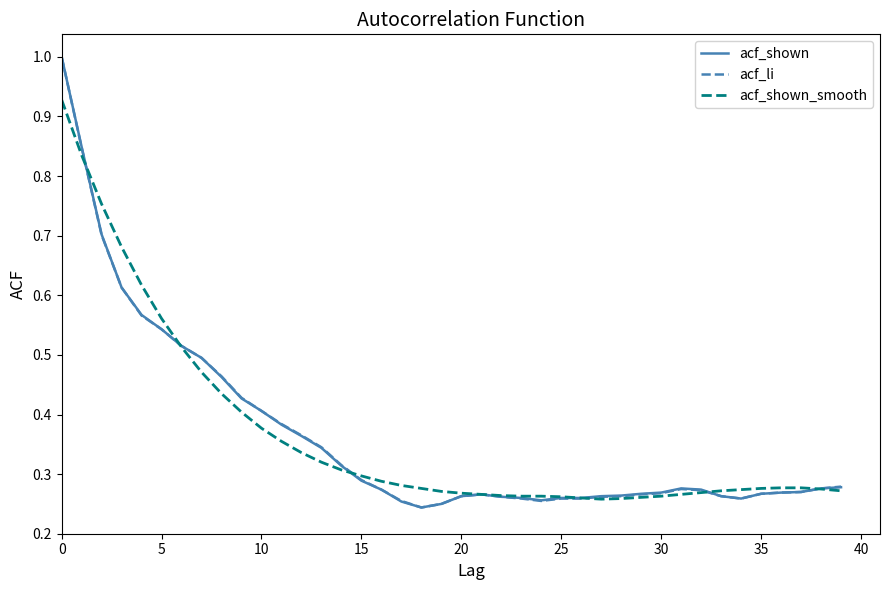

What is the maximum value shown in the chart?

1.0